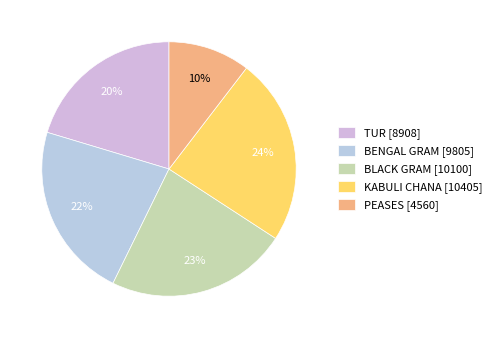

Count the number of slices in the pie.

5